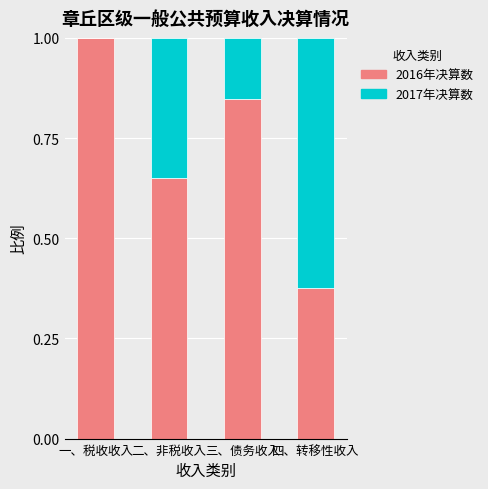

Which category has the highest value in the 2016年决算数 series?

一、税收收入